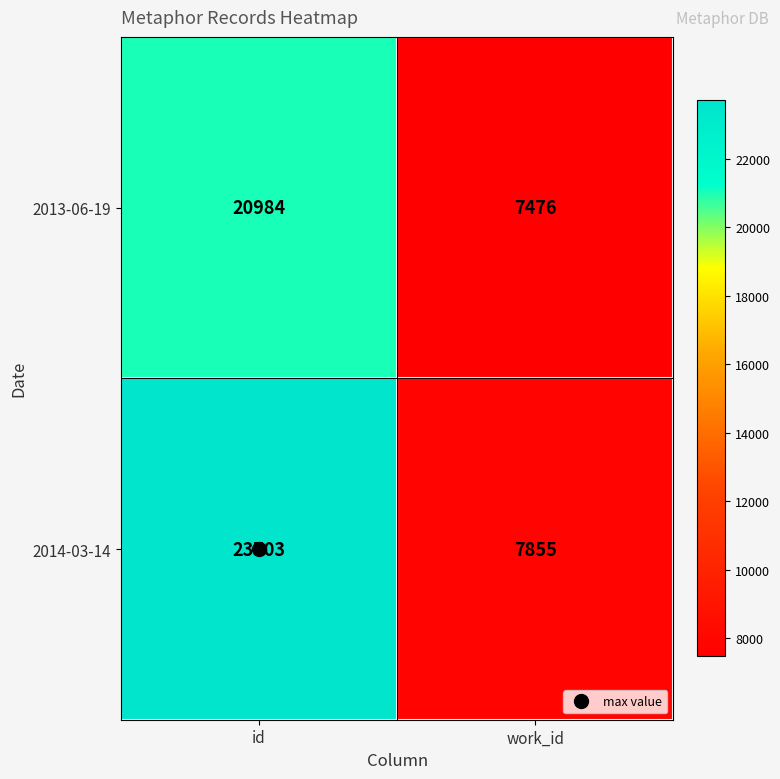

What is the sum of the 2013-06-19 values at work_id and id?

28460